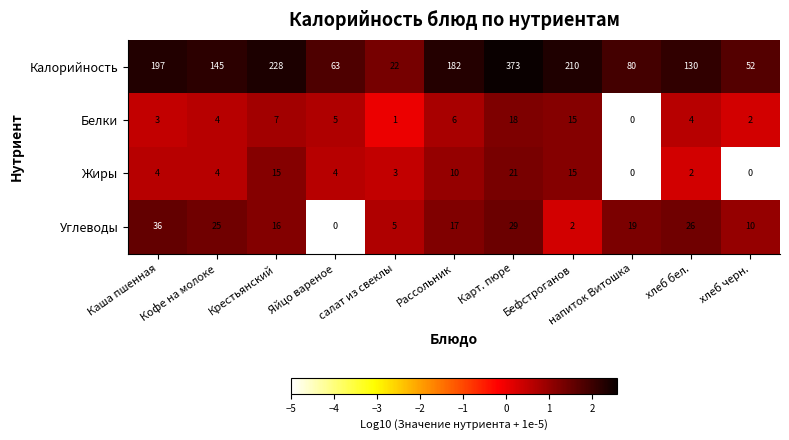

What is the sum of the Калорийность values at Каша пшенная and салат из свеклы?

219